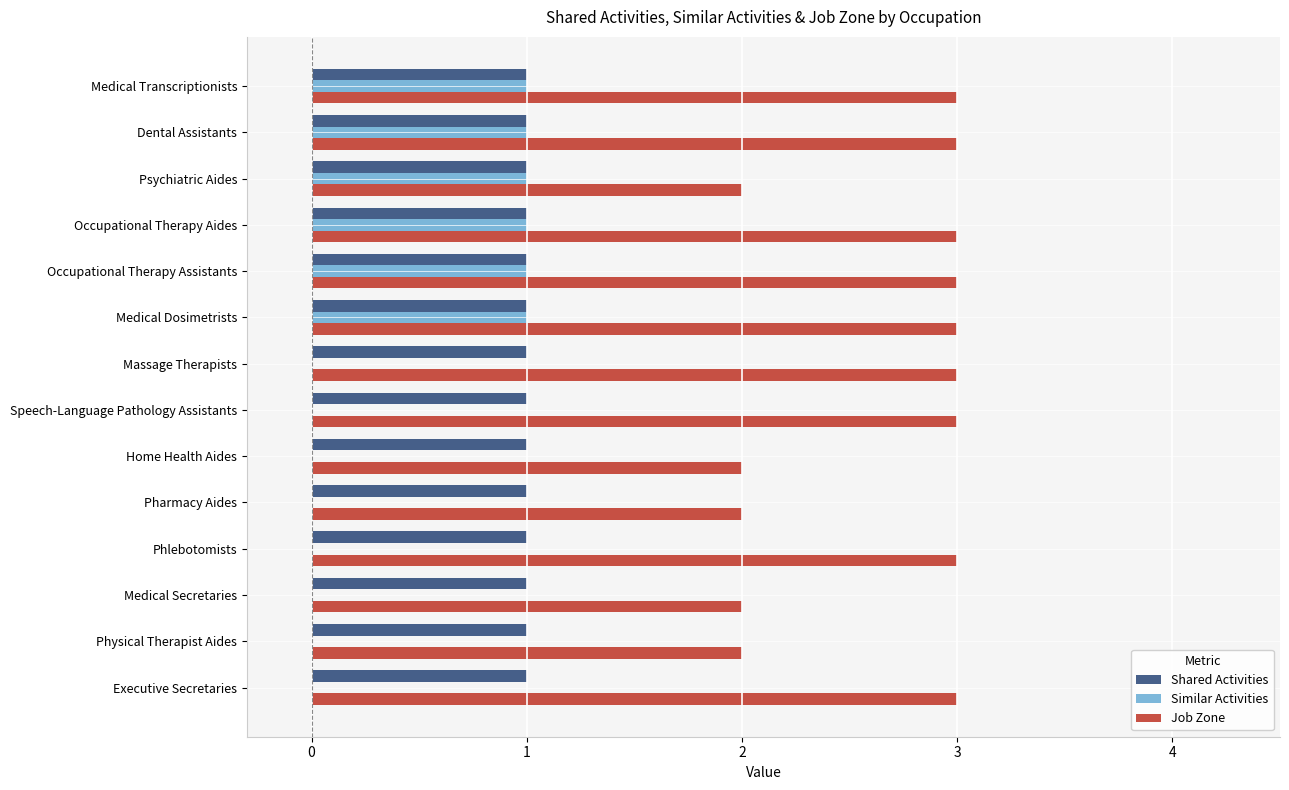

The value of Shared Activities at Home Health Aides is 1. True or false?

True